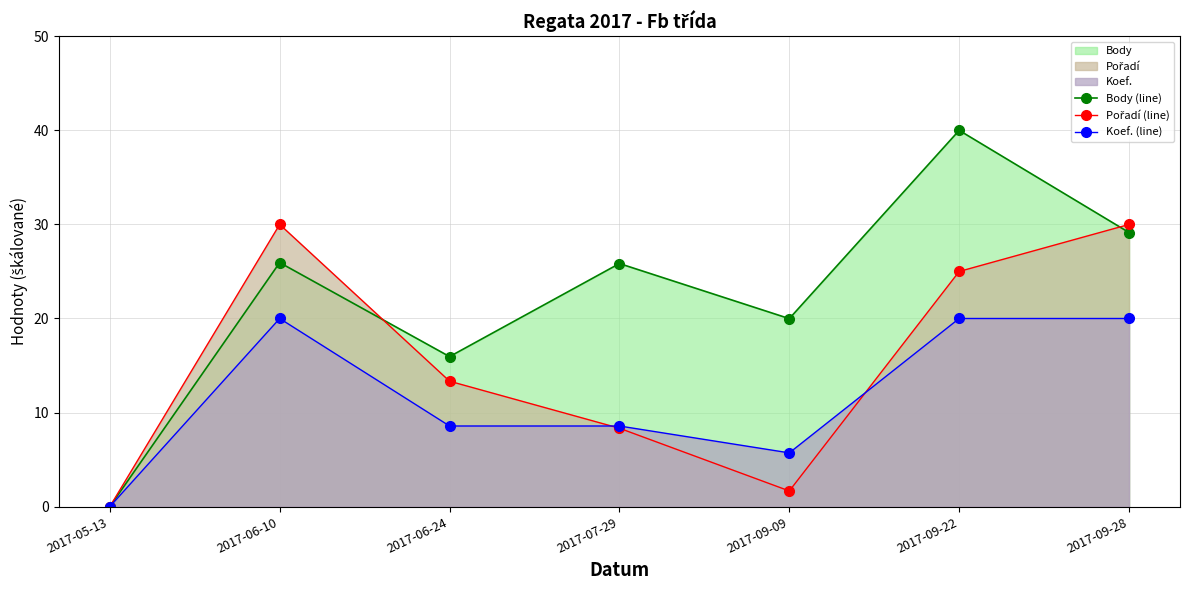

Reading left to right, extract all data points from this chart.

Body (line): 2017-05-13=0.0	2017-06-10=25.9	2017-06-24=15.9	2017-07-29=25.8	2017-09-09=20.0	2017-09-22=40.0	2017-09-28=29.1
Pořadí (line): 2017-05-13=0.0	2017-06-10=30.0	2017-06-24=13.3	2017-07-29=8.3	2017-09-09=1.7	2017-09-22=25.0	2017-09-28=30.0
Koef. (line): 2017-05-13=0.0	2017-06-10=20.0	2017-06-24=8.6	2017-07-29=8.6	2017-09-09=5.7	2017-09-22=20.0	2017-09-28=20.0